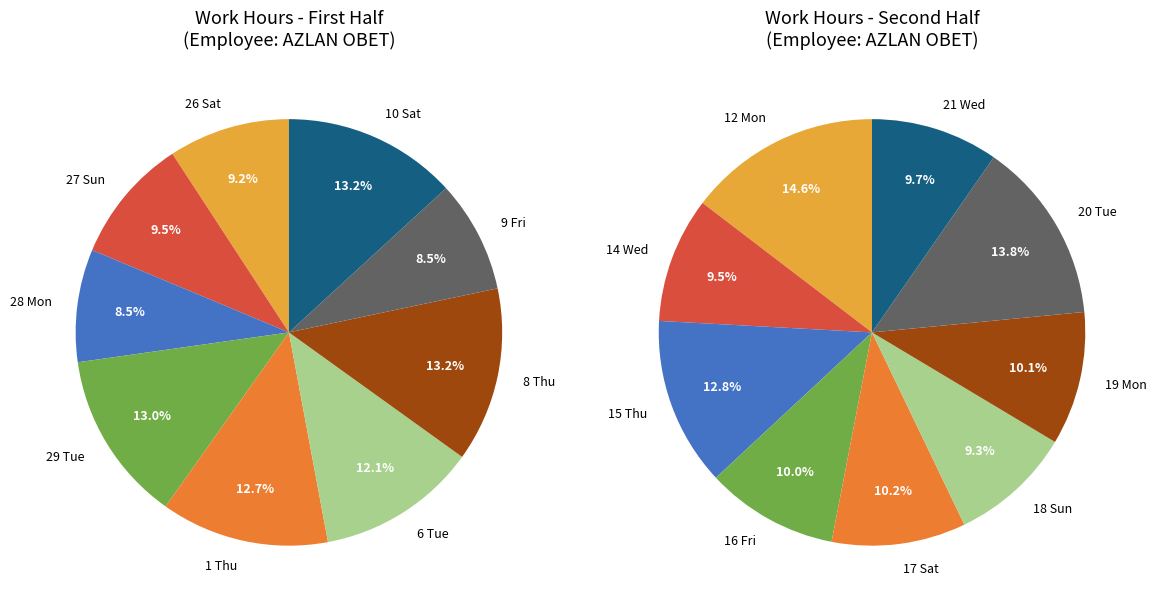

How many segments does this pie chart have?

18